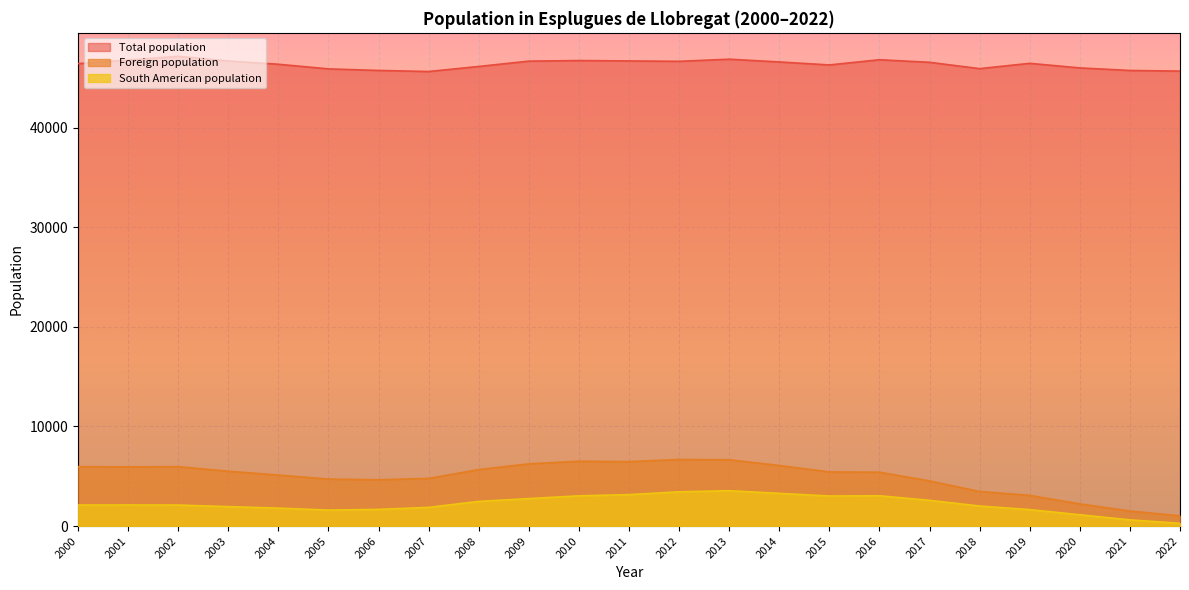

Reading left to right, extract all data points from this chart.

Total population: 46414	46777	47150	46680	46355	45890	45733	45626	46133	46667	46726	46687	46649	46862	46586	46286	46808	46550	45915	46447	45988	45731	45668
Foreign population: 5966	5942	5964	5502	5118	4714	4645	4781	5669	6244	6508	6466	6682	6653	6080	5431	5406	4530	3468	3082	2223	1511	1026
South American population: 2110	2117	2110	1952	1801	1605	1675	1877	2477	2757	3034	3157	3439	3549	3284	3016	3040	2582	2012	1652	1137	622	274